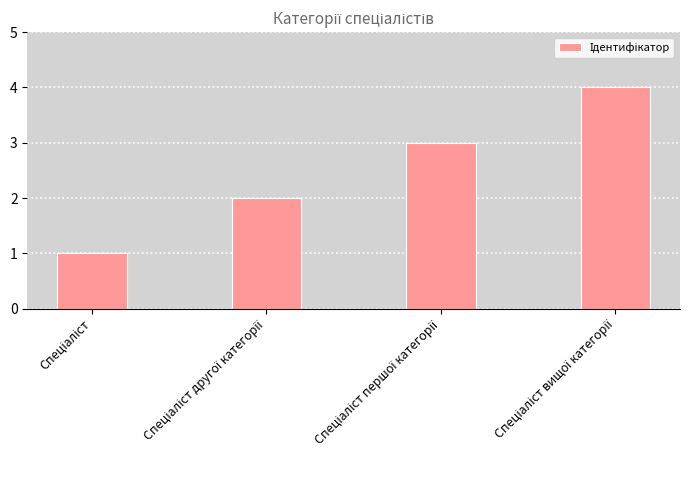

Reading left to right, what are all the values shown in this chart?

1	2	3	4